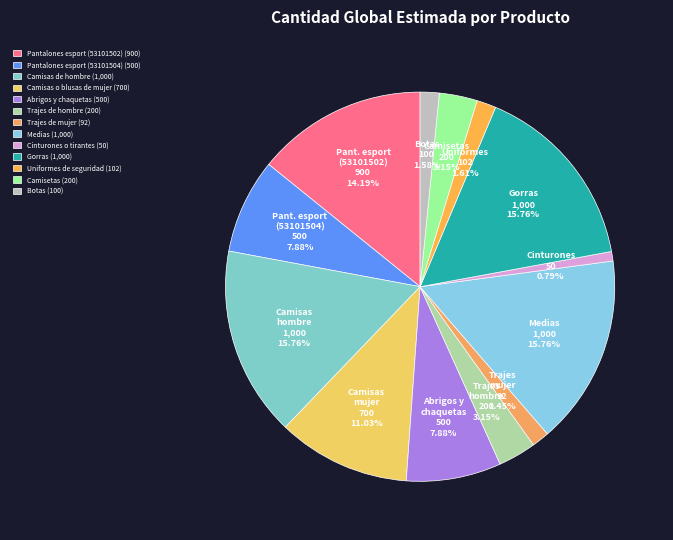

Rank the categories by value from lowest to highest.

Cinturones o tirantes, Trajes de mujer, Botas, Uniformes de seguridad, Trajes de hombre, Camisetas, Pantalones esport (53101504), Abrigos y chaquetas, Camisas o blusas de mujer, Pantalones esport (53101502), Camisas de hombre, Medias, Gorras